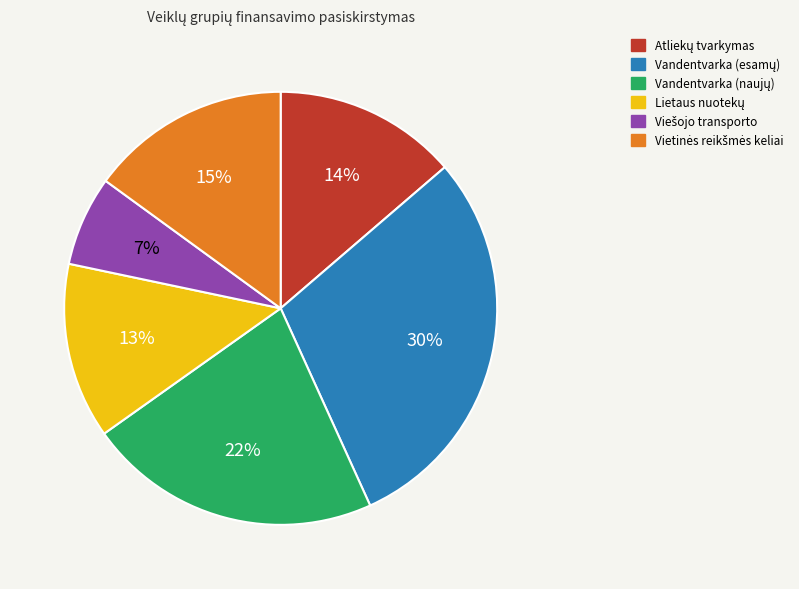

Is there any slice that represents more than half of the pie?

No